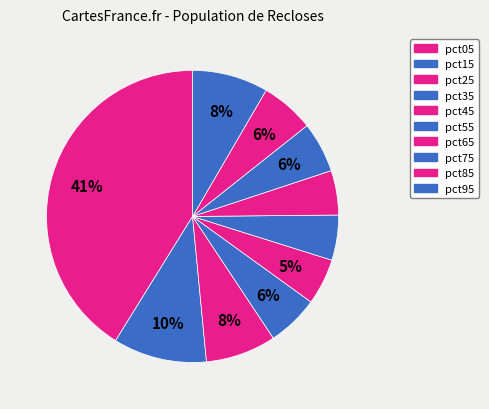

Which category has the smallest portion of the pie?

pct65